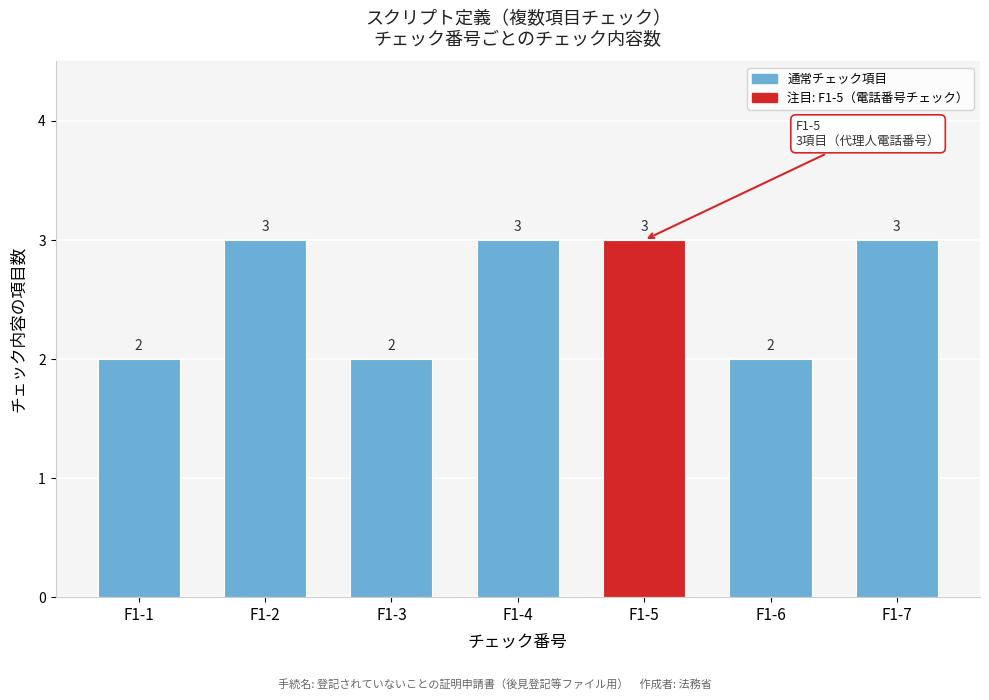

Reading left to right, what are all the values shown in this chart?

F1-1=2	F1-2=3	F1-3=2	F1-4=3	F1-5=3	F1-6=2	F1-7=3